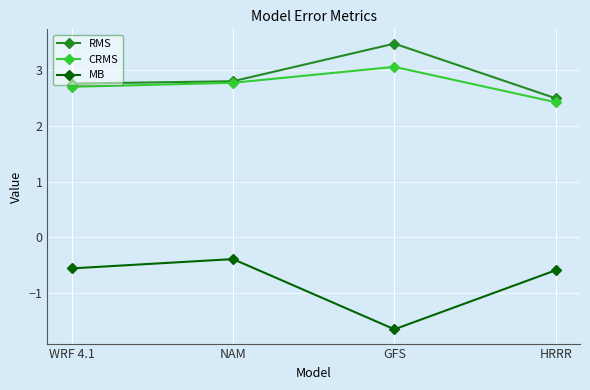

At which category is the sum across all series the highest?

NAM